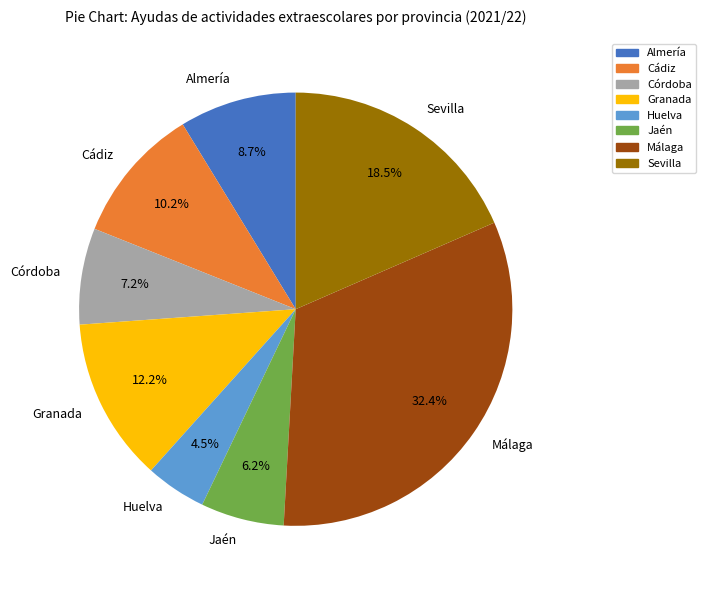

Is Sevilla the majority of the pie?

No